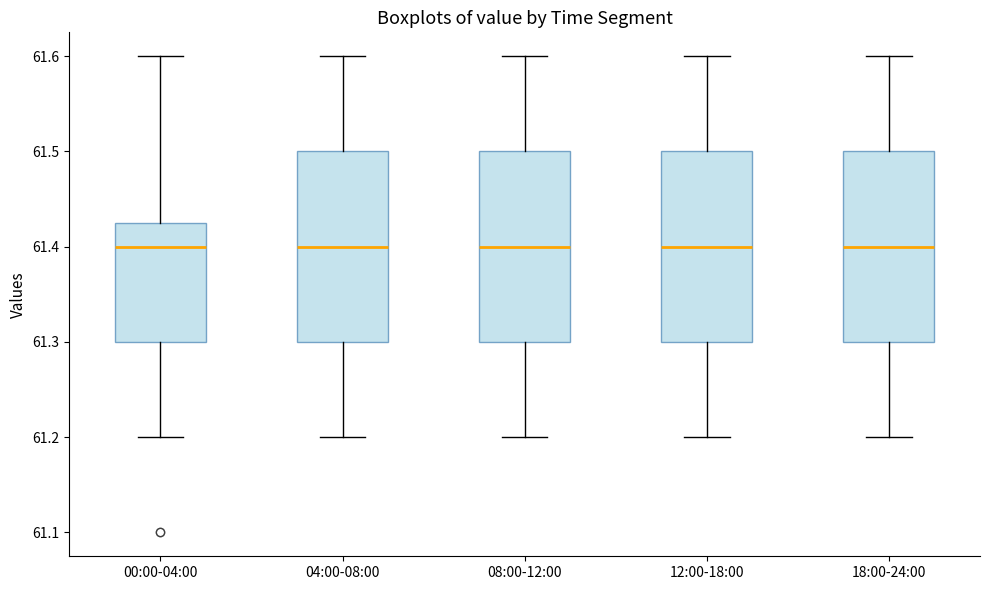

Where is the upper edge of the box for 04:00-08:00 on the y-axis? The values are not printed on the chart, so give them approximately, as read against the axis.

61.50